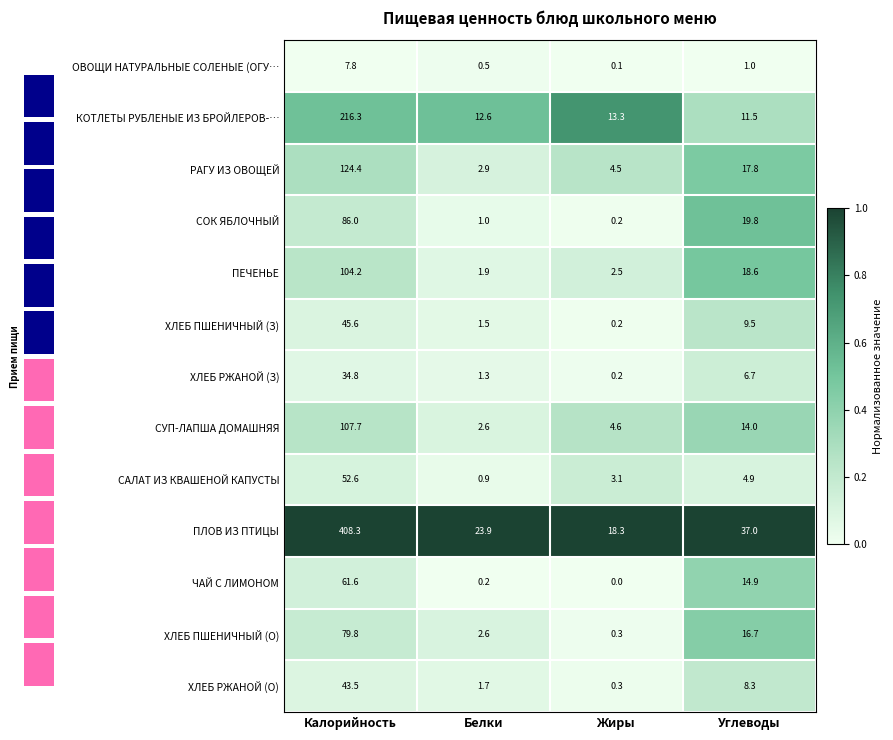

At which category is the sum across all series the highest?

Углеводы